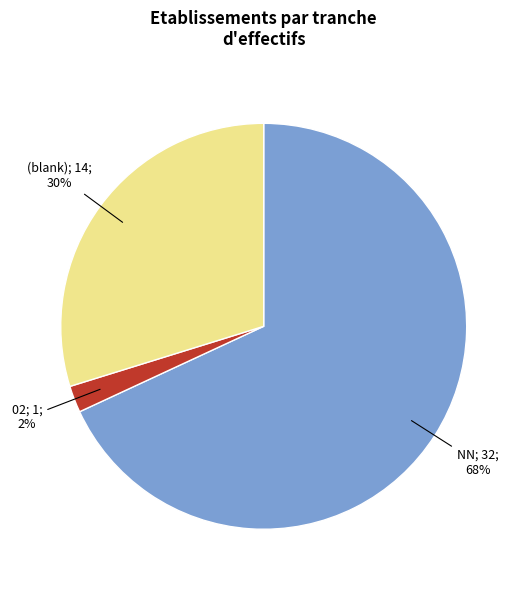

To the nearest percent, what is the difference between the largest and smallest slice percentages?

66%